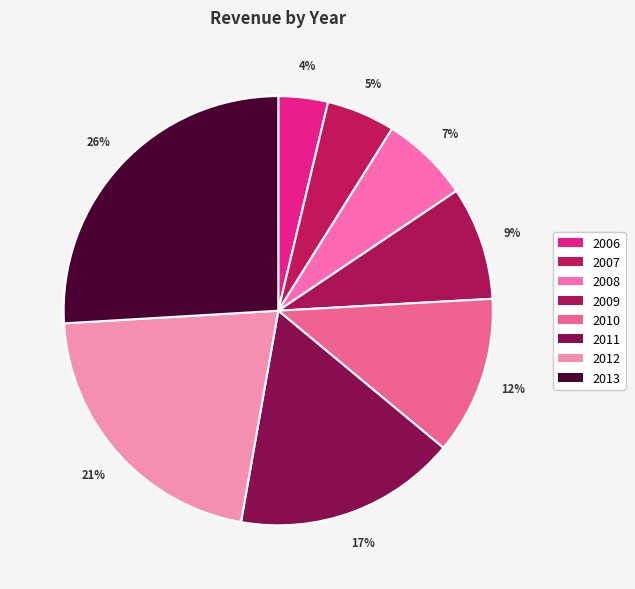

Which slice is the largest?

2013